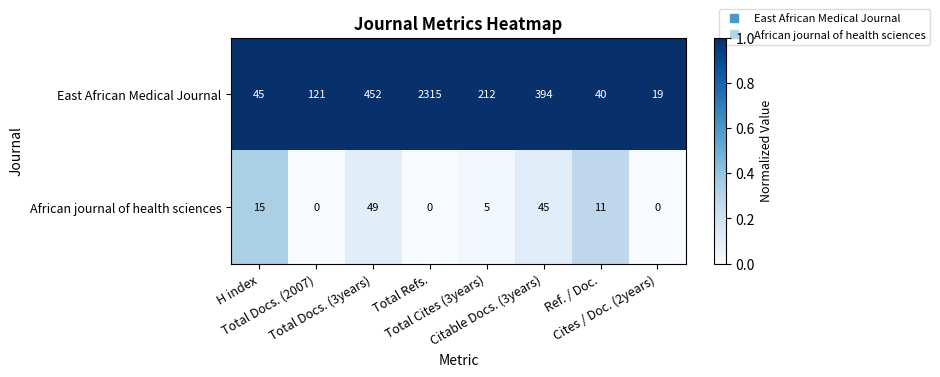

Which series has the largest range (max minus min)?

East African Medical Journal